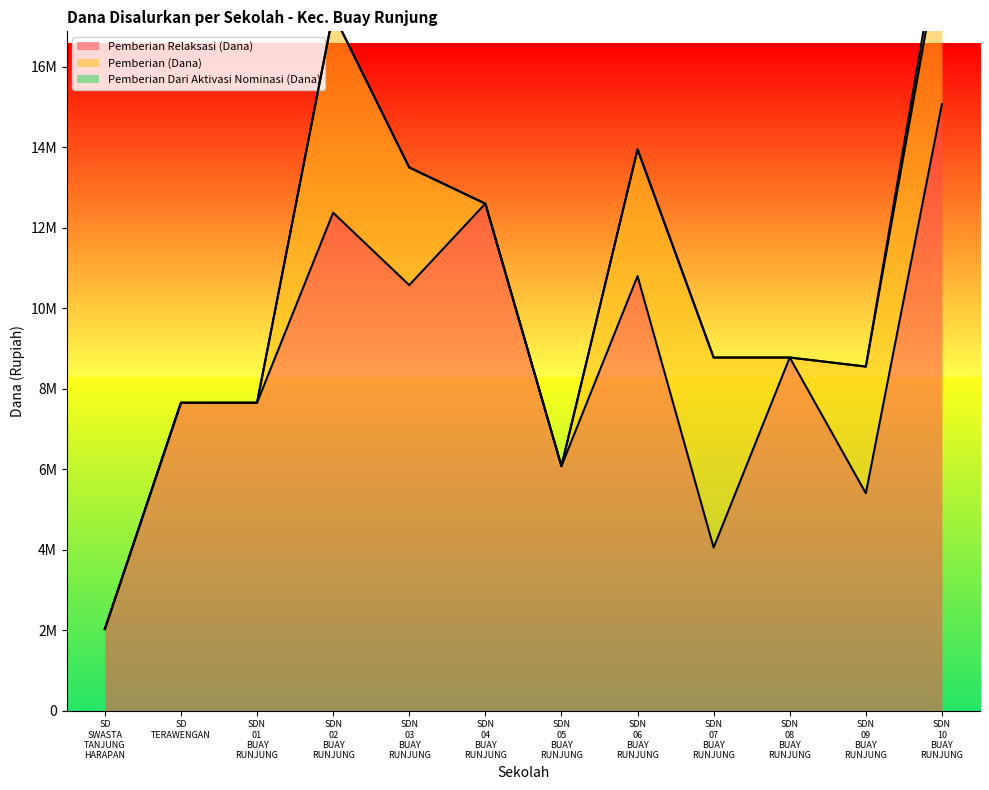

Which series has the largest total across all categories?

Pemberian Relaksasi (Dana)